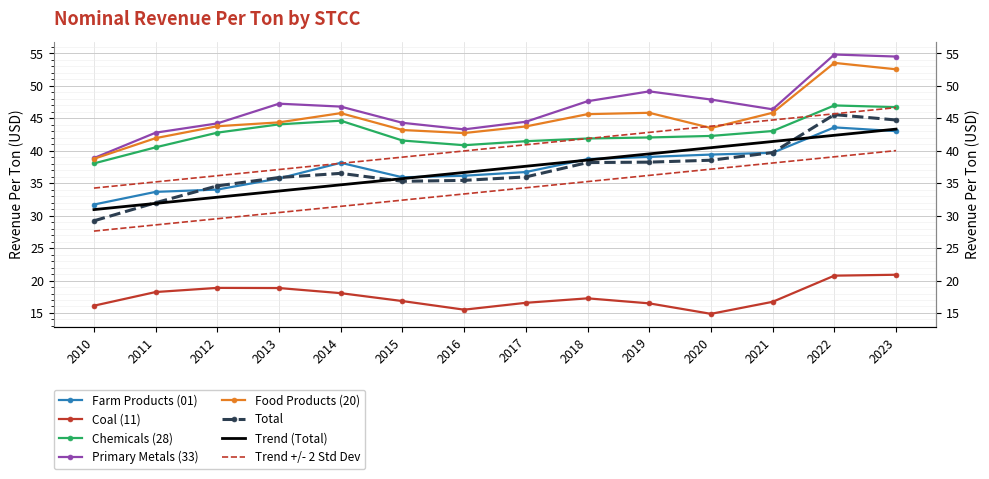

Which series has the largest total across all categories?

Primary Metals (33)